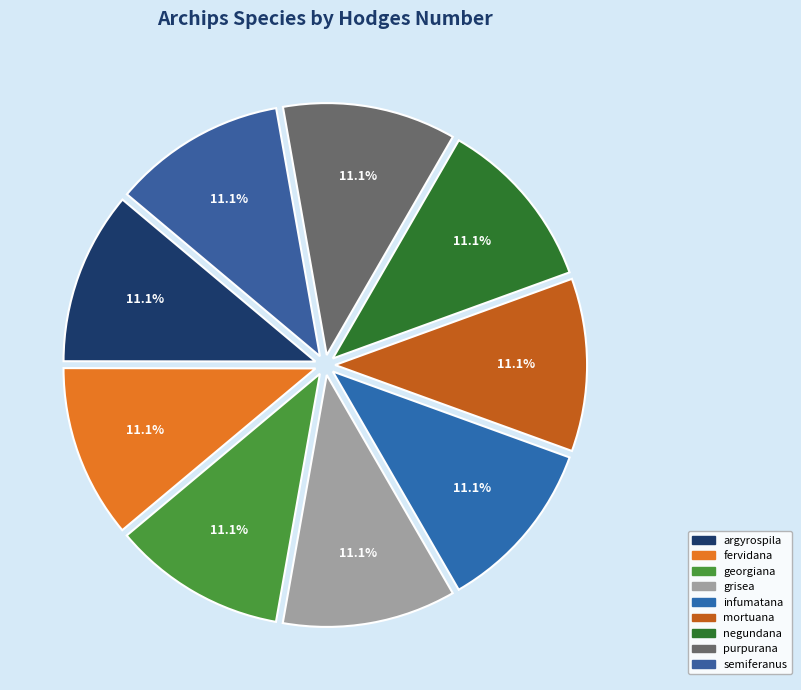

Combined, do fervidana and semiferanus account for over 50%?

No